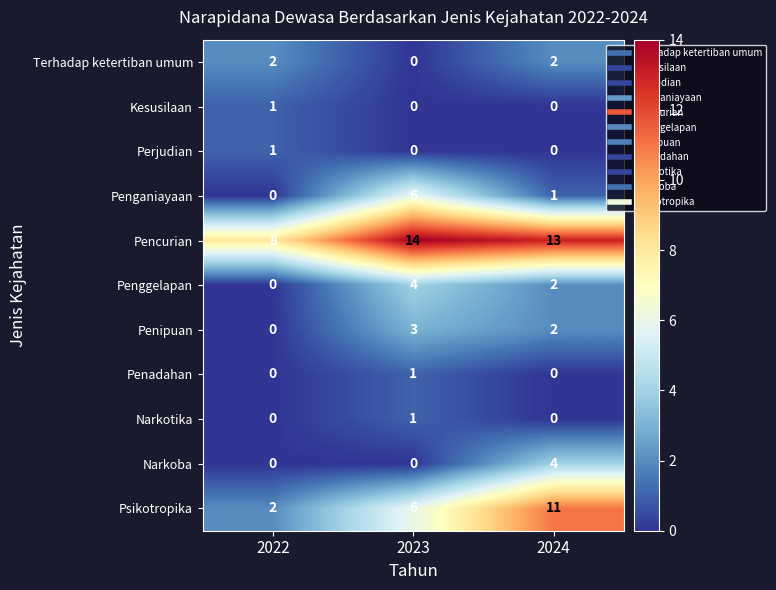

What is the total value across all series at 2023?

35